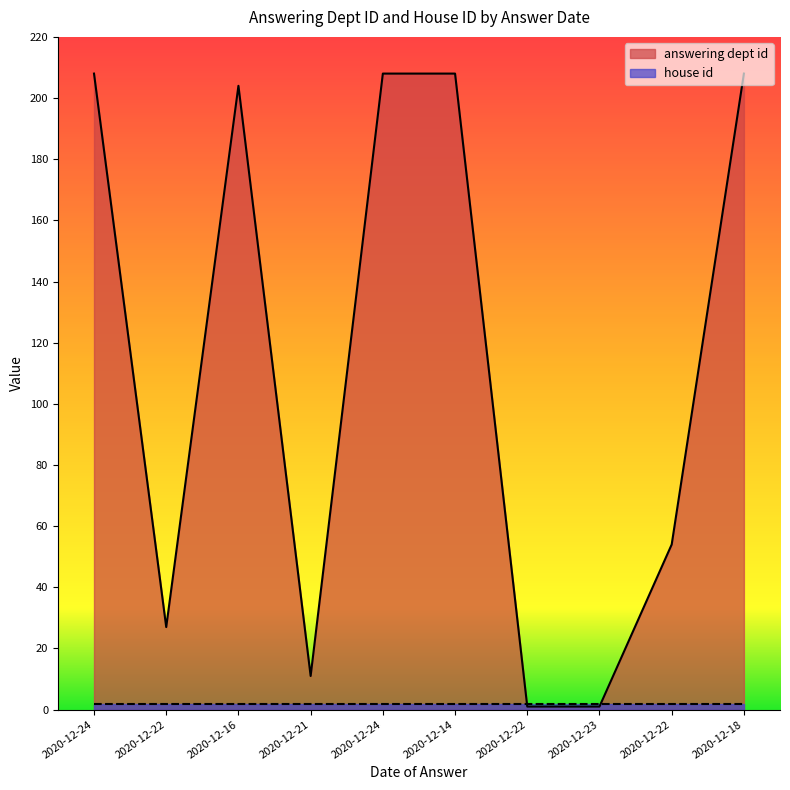

How many interior local valleys (lower than both neighbors) does the data have?

2